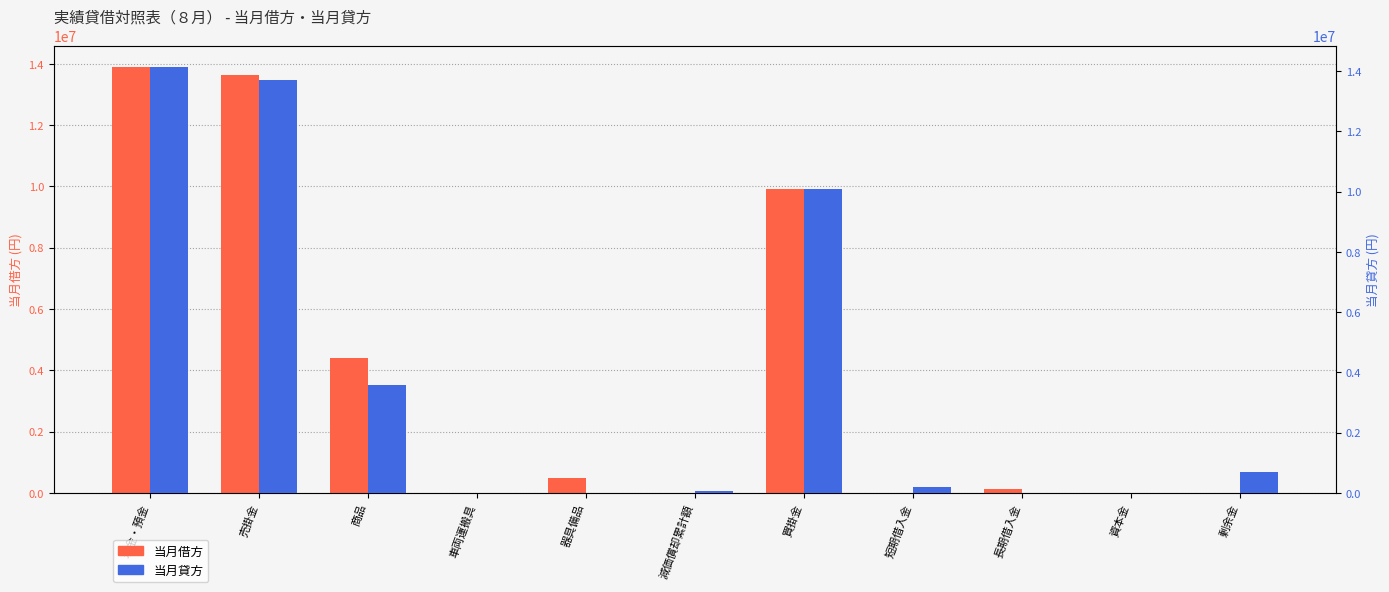

Where is 当月貸方 nearest to the value 7066000?

買掛金